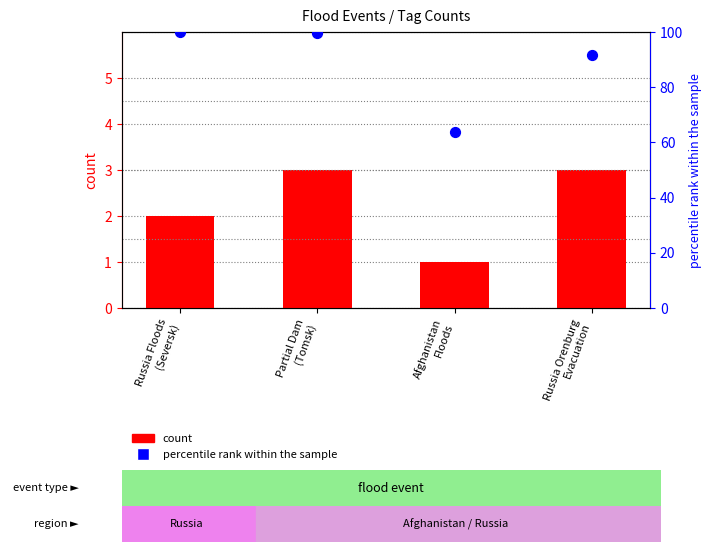

Which series has the largest total across all categories?

percentile rank within the sample